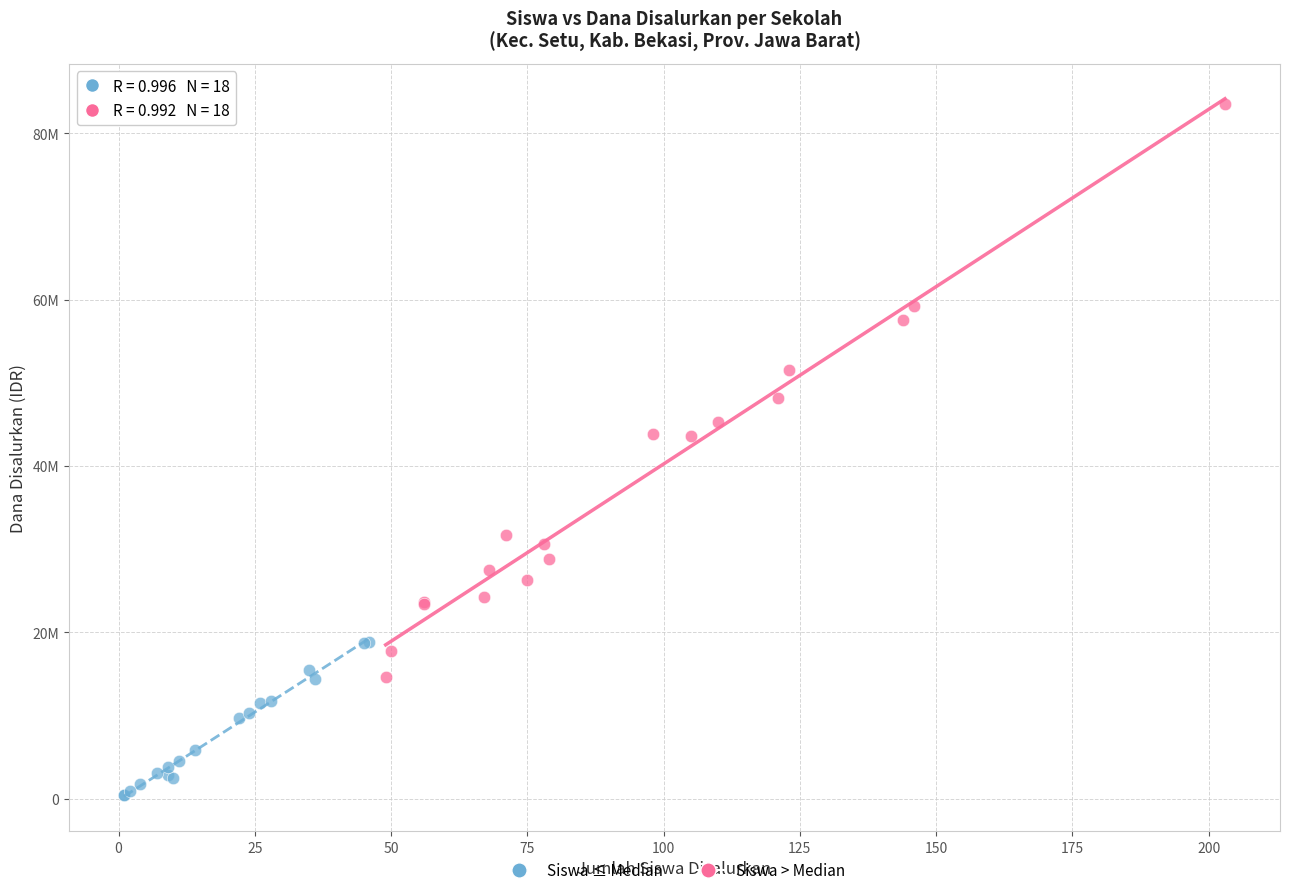

Which series contains the highest Y value?

Siswa > Median